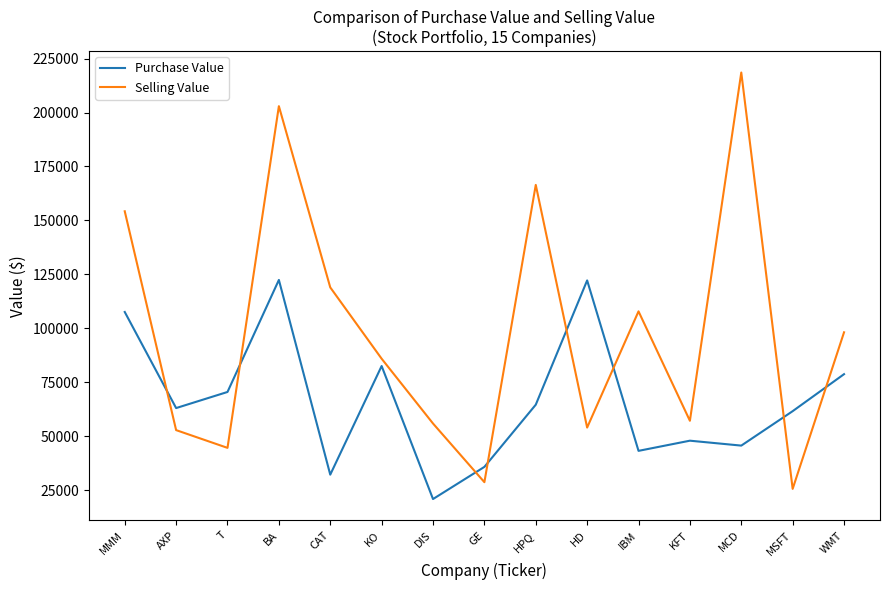

How many categories are shown in the chart?

15